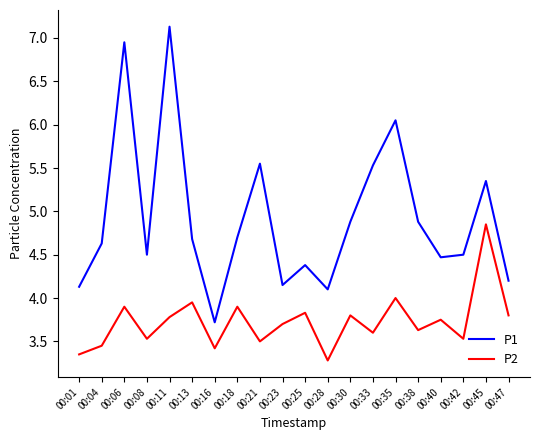

Is the value of P1 at 00:08 greater than the value of P2 at 00:01?

Yes